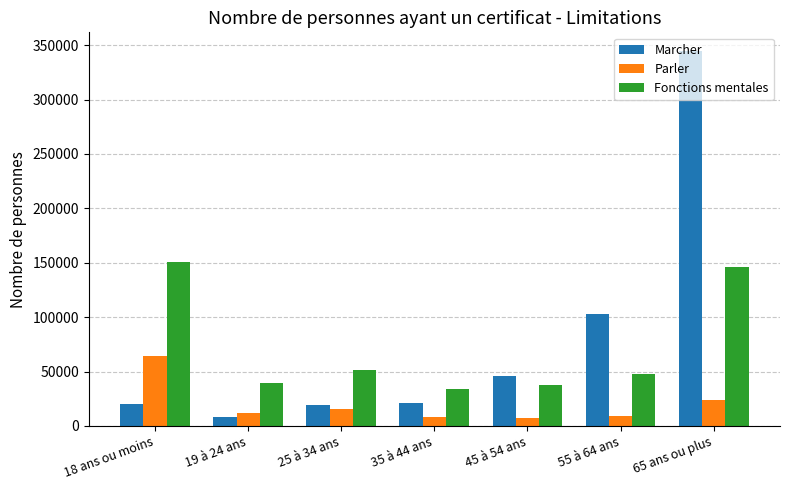

What are all the series names shown in the legend?

Marcher, Parler, Fonctions mentales